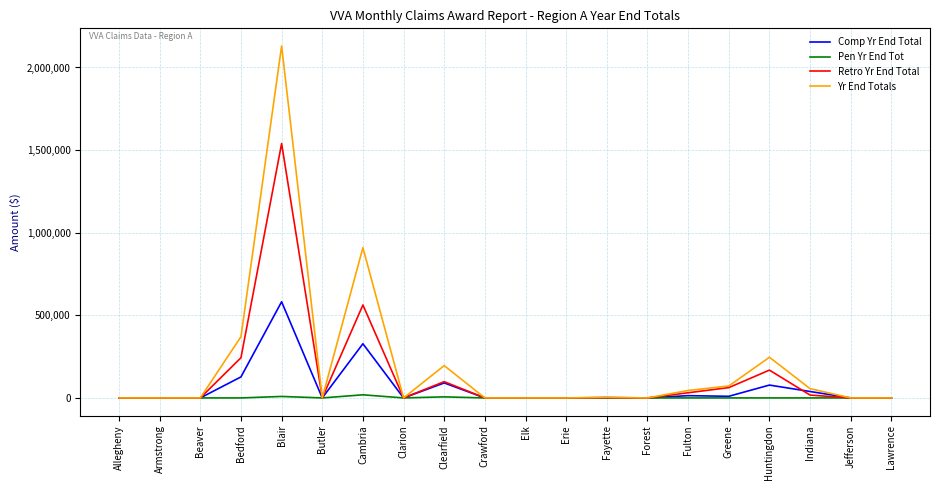

What is the sum of all Retro Yr End Total values?

2725193